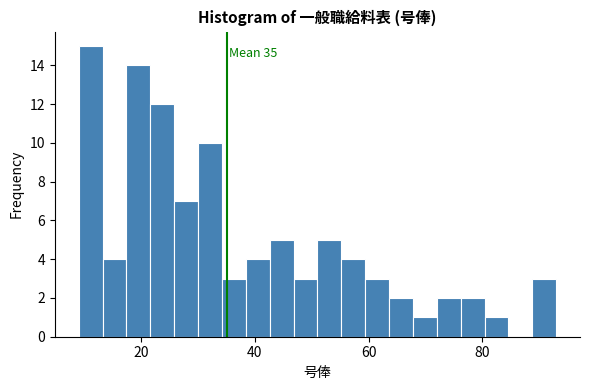

Read against the x-axis, roughly where is the centre of the tallest bar?

12